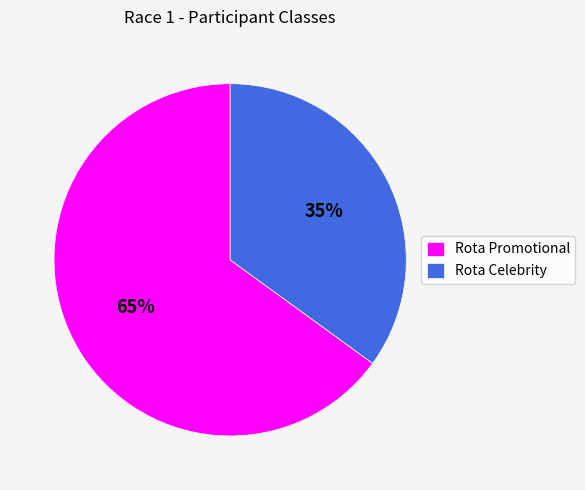

Is the sum of Rota Promotional and Rota Celebrity greater than half?

Yes